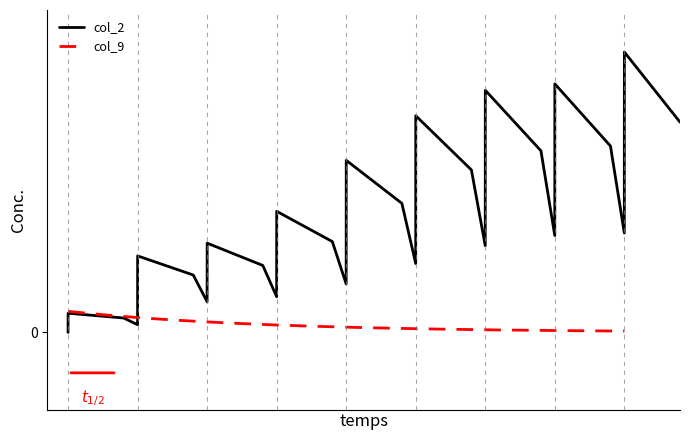

What is the highest value of the col_9 series?

9